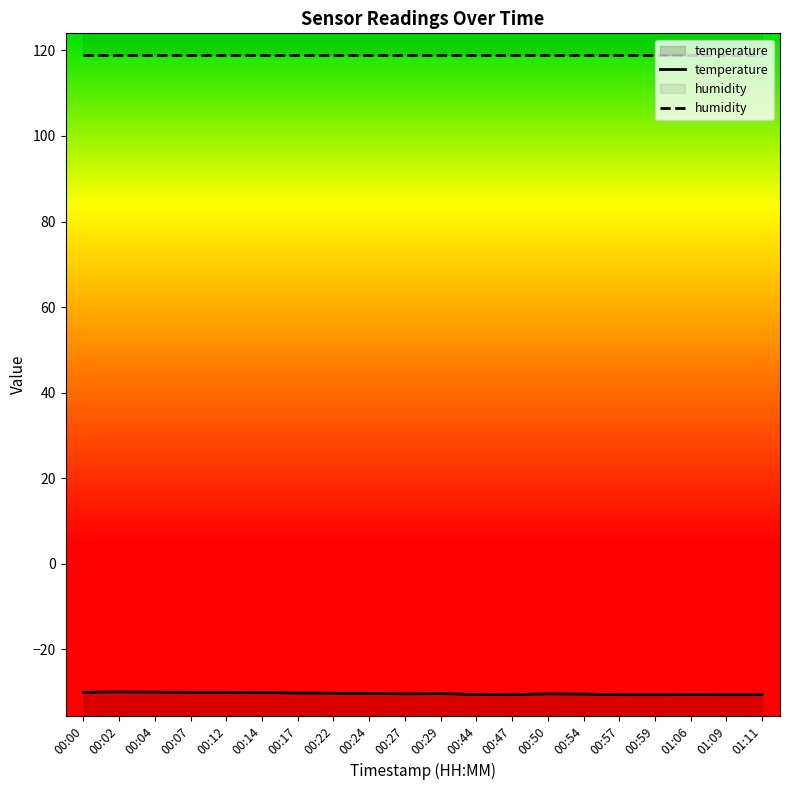

What is the difference between the maximum and second lowest values?

0.7